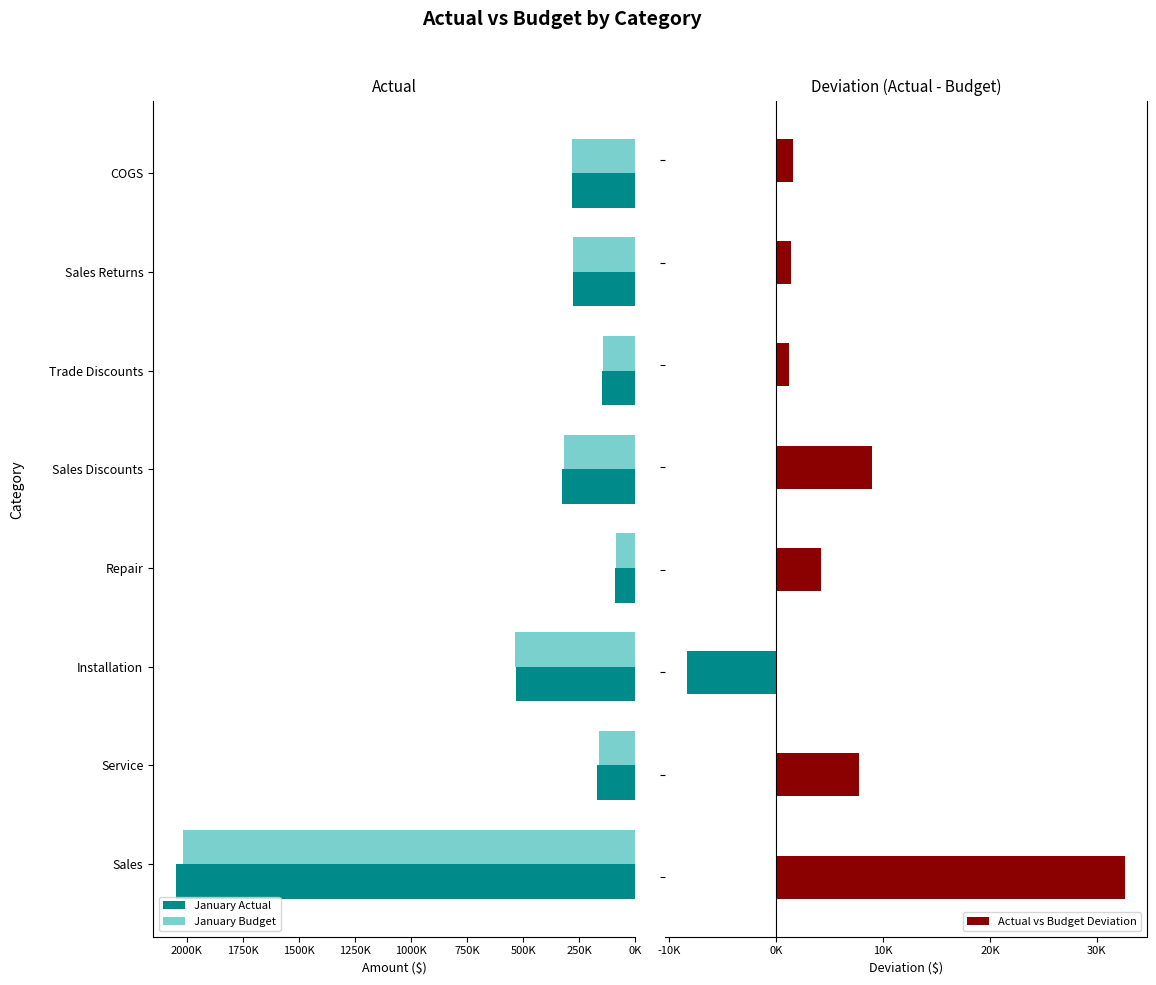

What are all the series names shown in the legend?

January Actual, January Budget, Actual vs Budget Deviation